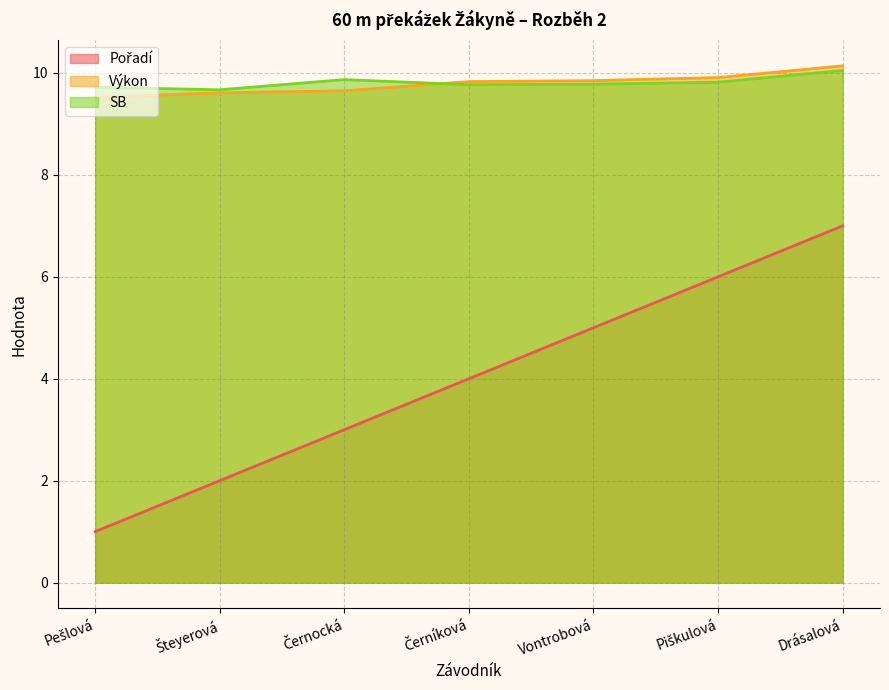

What is the approximate value of Výkon at Vontrobová?

9.8